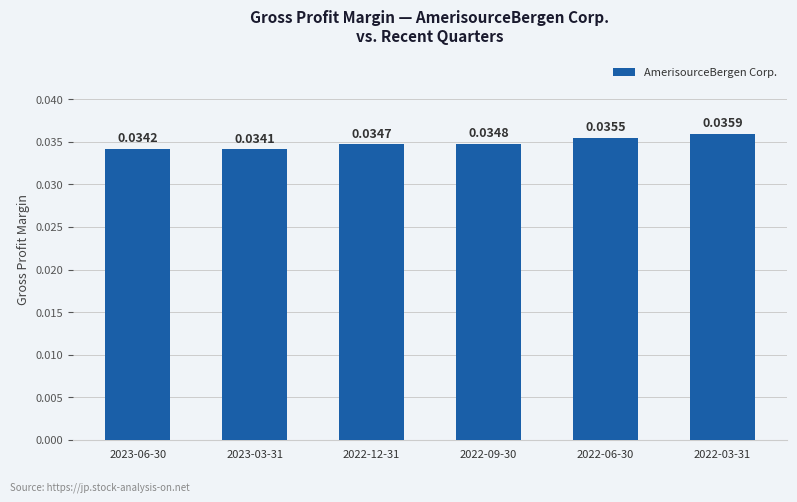

At which label is the value closest to 0?

2023-03-31